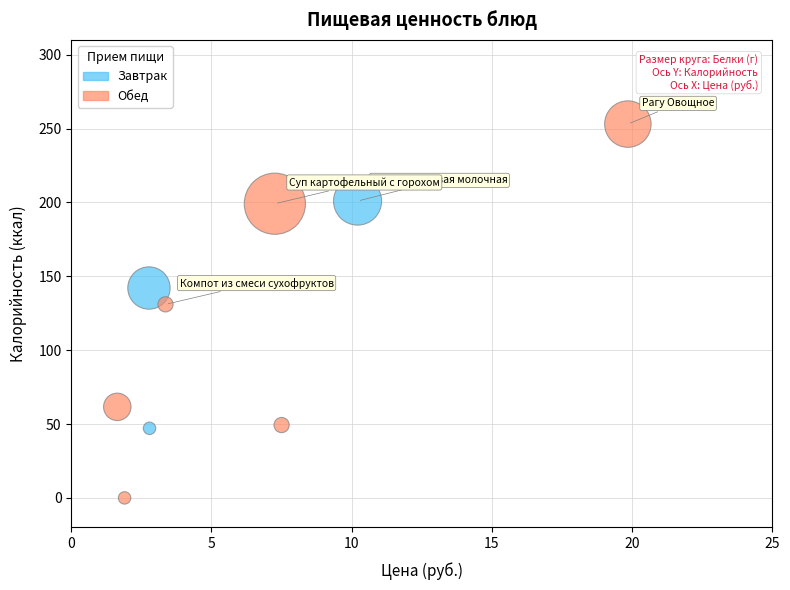

Which series has the largest Y range (max minus min)?

Обед